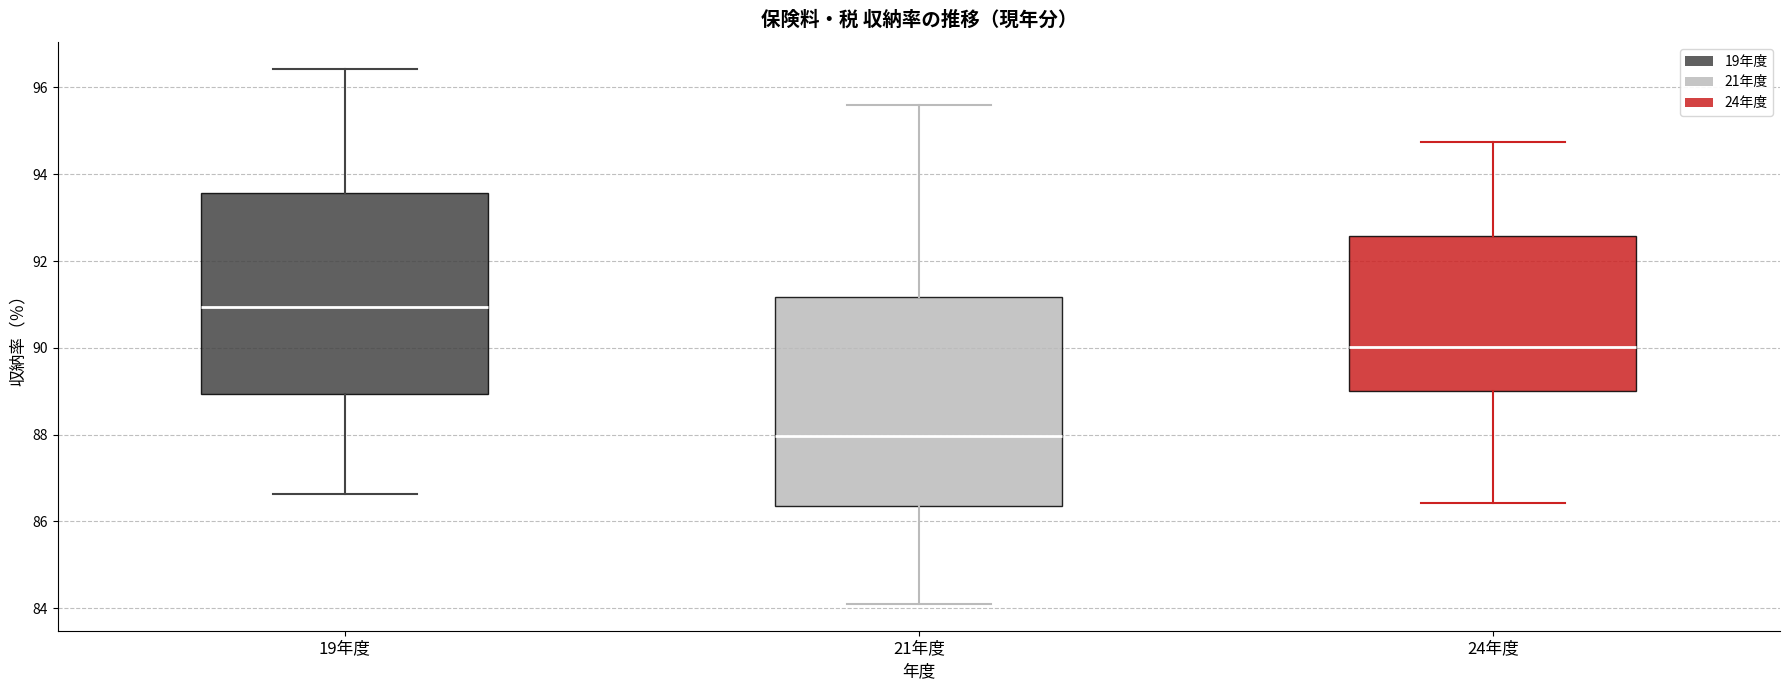

Where is the upper edge of the box for 19年度 on the y-axis? The values are not printed on the chart, so give them approximately, as read against the axis.

93.6